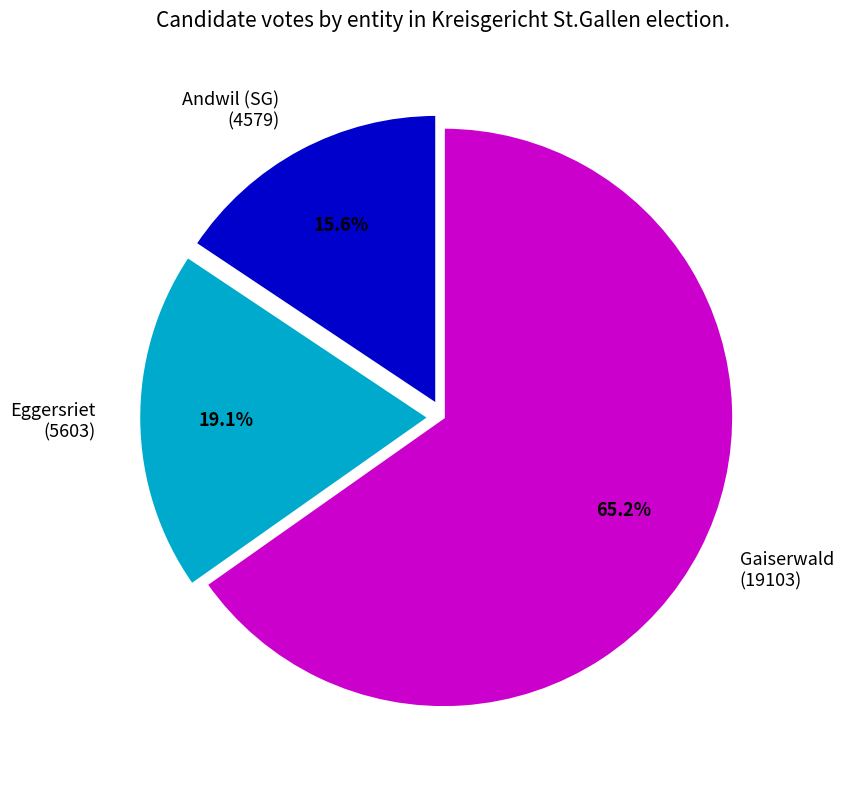

Which slice is the largest?

Gaiserwald